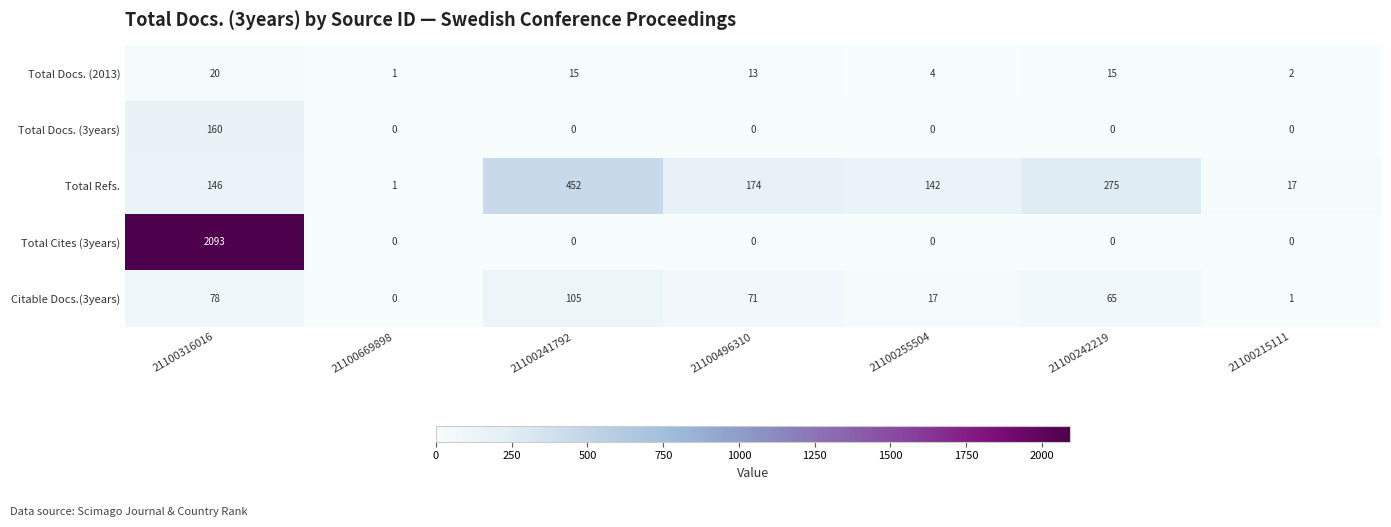

What is the highest value of the Total Docs. (2013) series?

20